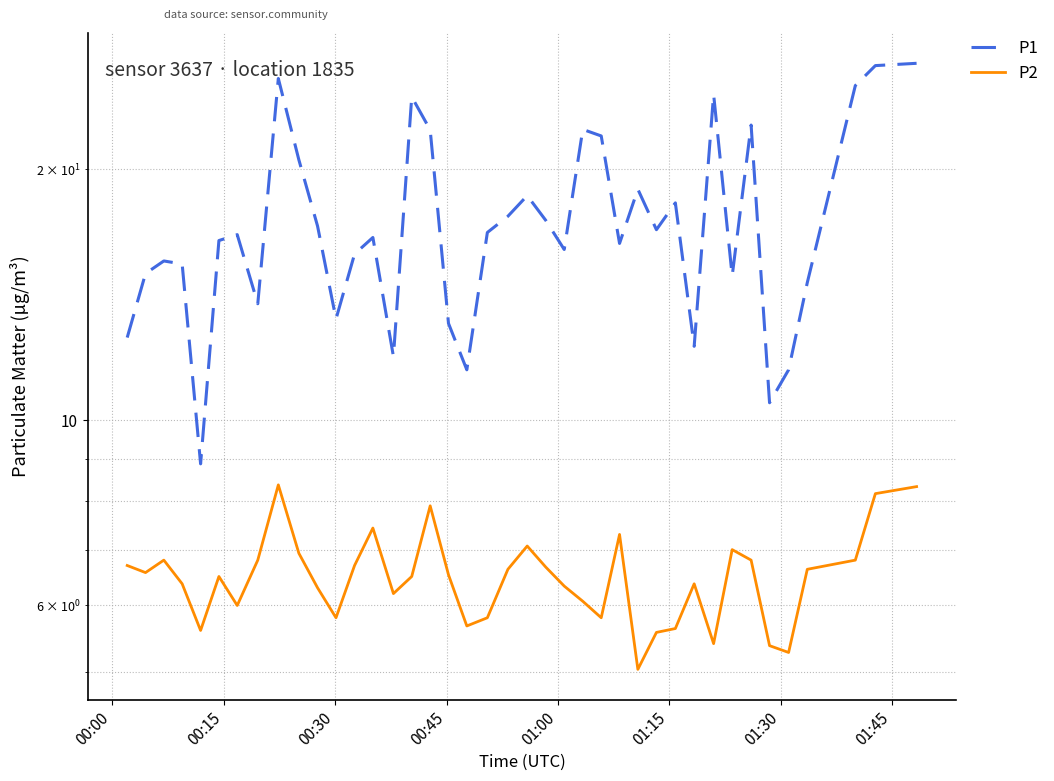

True or false: P2 and P1 intersect in this chart.

False